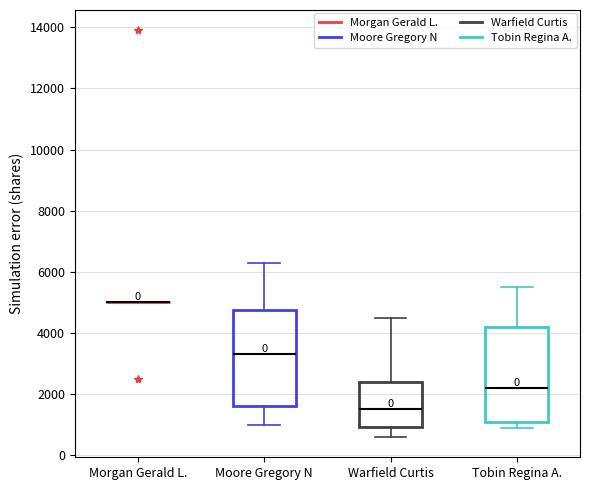

Reading left to right, read every box against the y-axis: the position of its median line, the range the box covers, and the ends of its whiskers. The values are not printed on the chart, so give them approximately, as read against the axis.

Morgan Gerald L.: box collapsed to a line at 5000, whiskers 5000 to 5000
Moore Gregory N: median 3400, box 1600 to 4800, whiskers 1000 to 6400
Warfield Curtis: median 1600, box 1000 to 2400, whiskers 600 to 4600
Tobin Regina A.: median 2200, box 1200 to 4200, whiskers 1000 to 5600